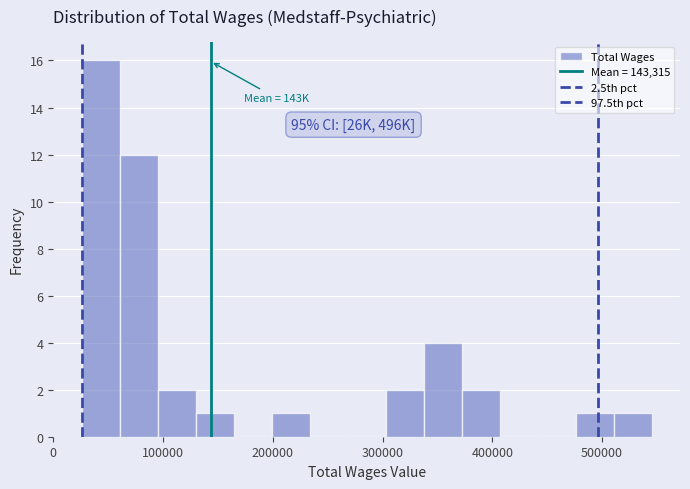

Around what value on the x-axis is the tallest bar? Give the approximate position of its centre, as read against the axis.

40000